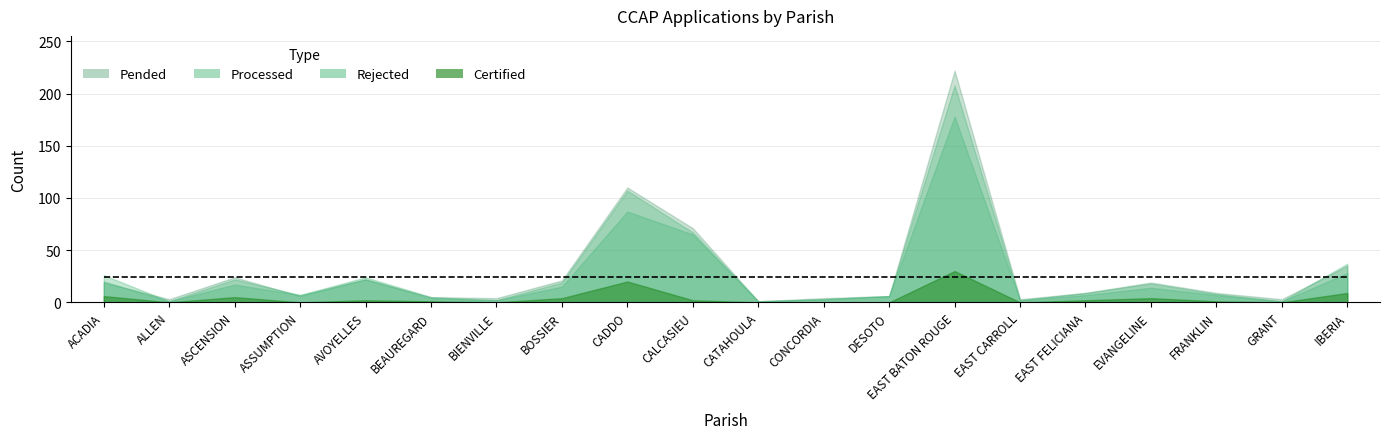

True or false: PROCESSED and REJECTED cross at least once.

False